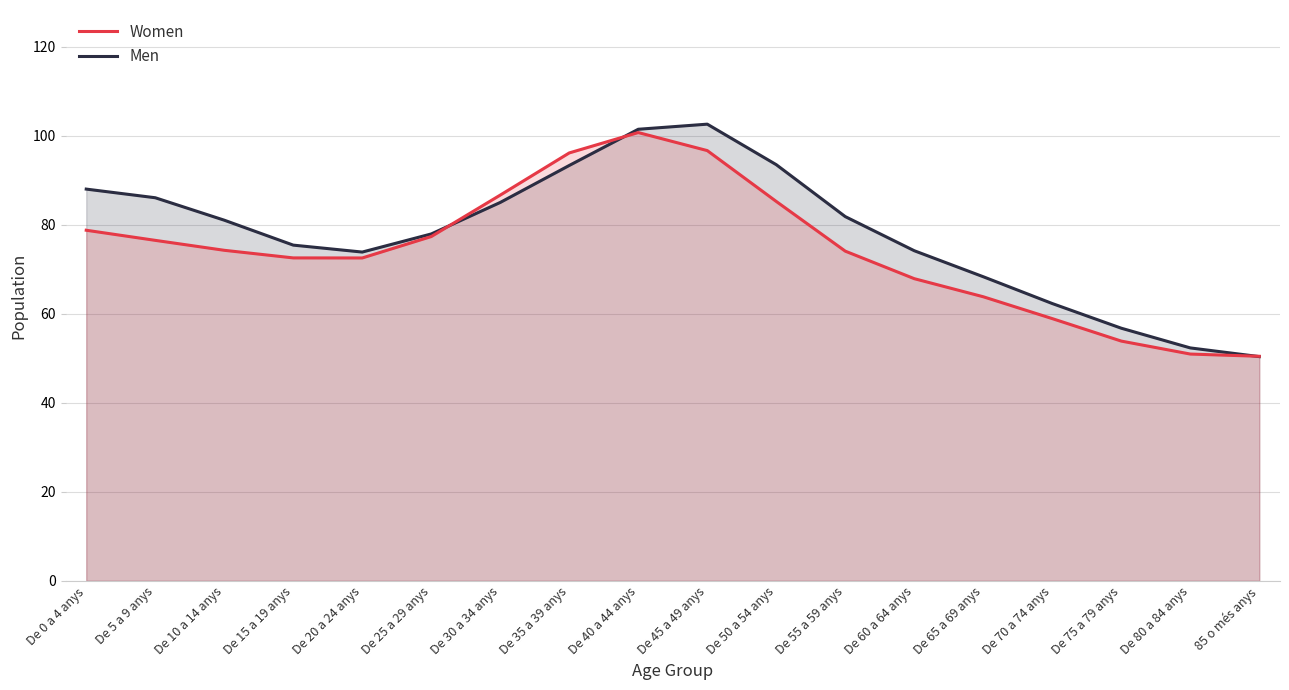

True or false: Men has a value of 131.5 at De 15 a 19 anys.

False